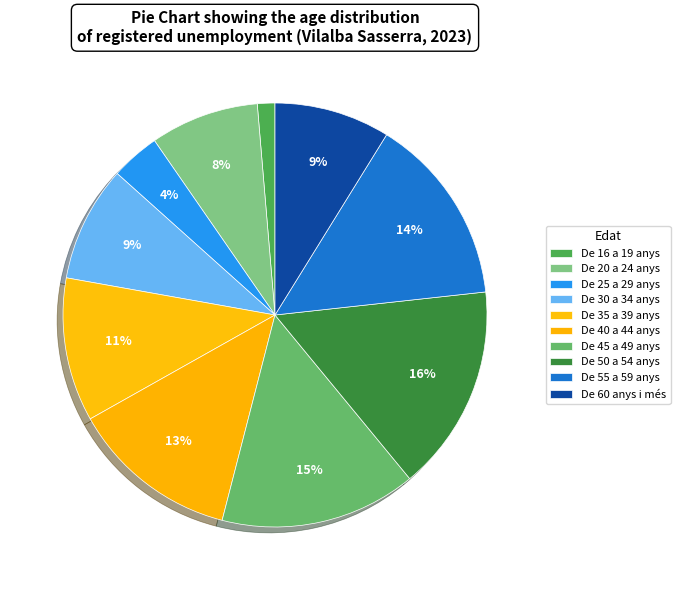

The De 40 a 44 anys slice represents 1% of the pie. True or false?

False